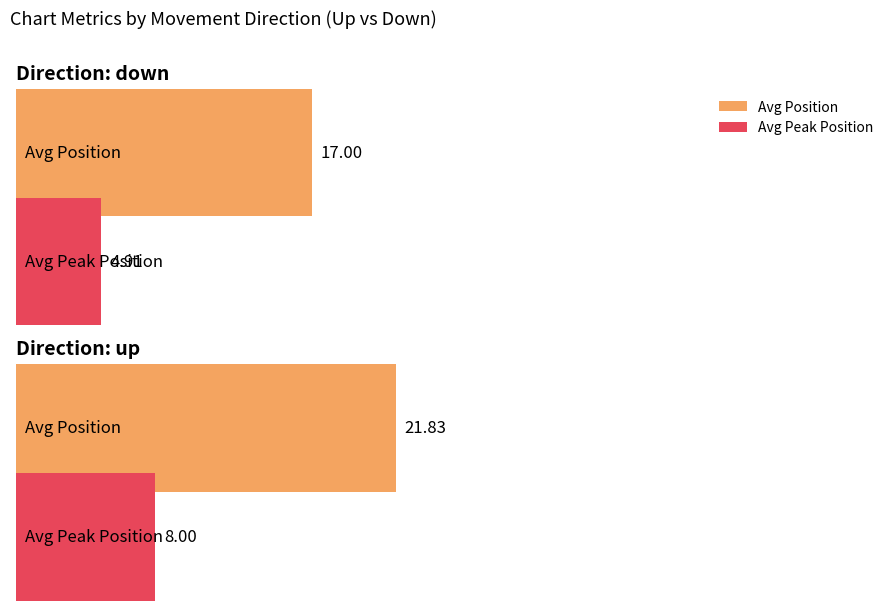

What position from the left is up?

2